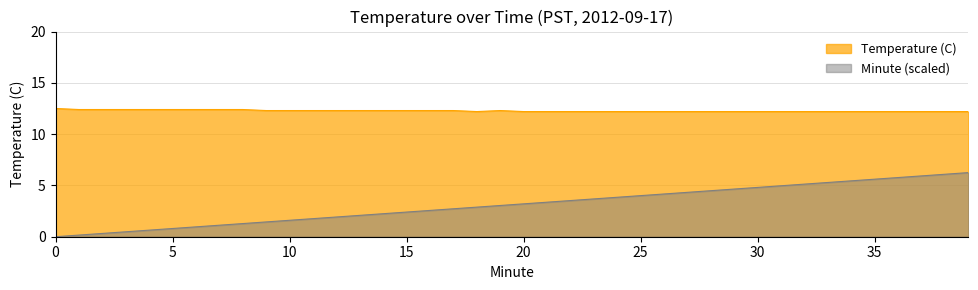

What value does the Minute series have at 31?

5.0